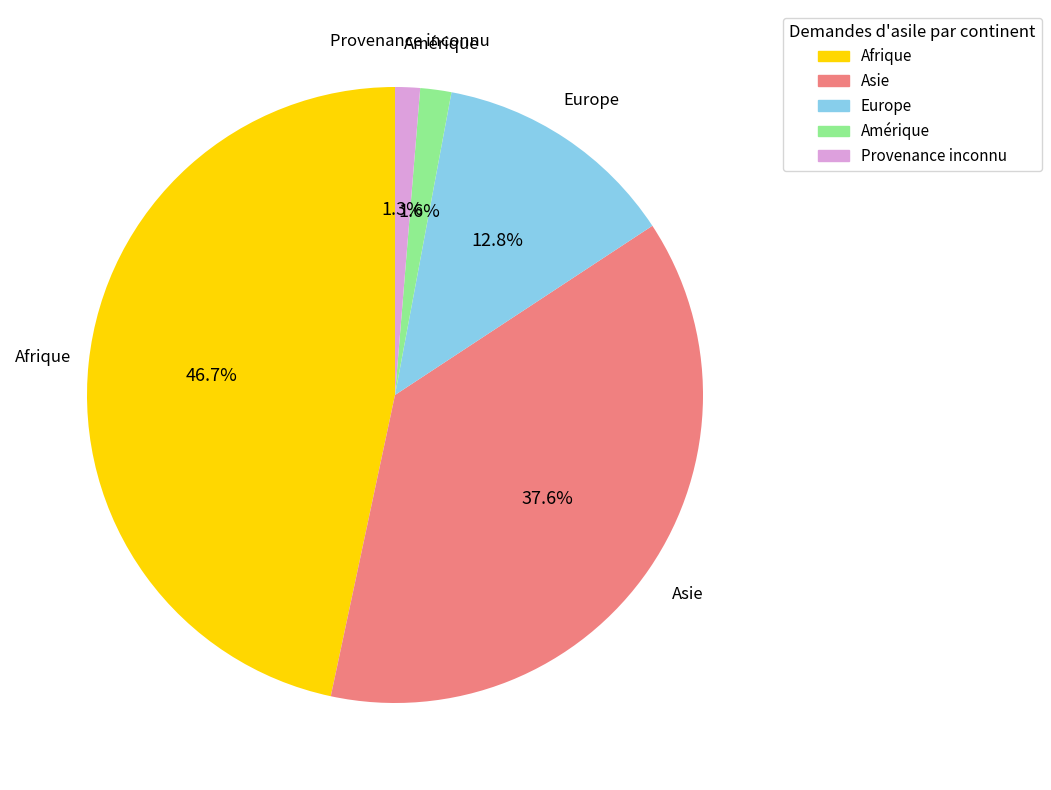

Between Asie and Europe, which is larger?

Asie